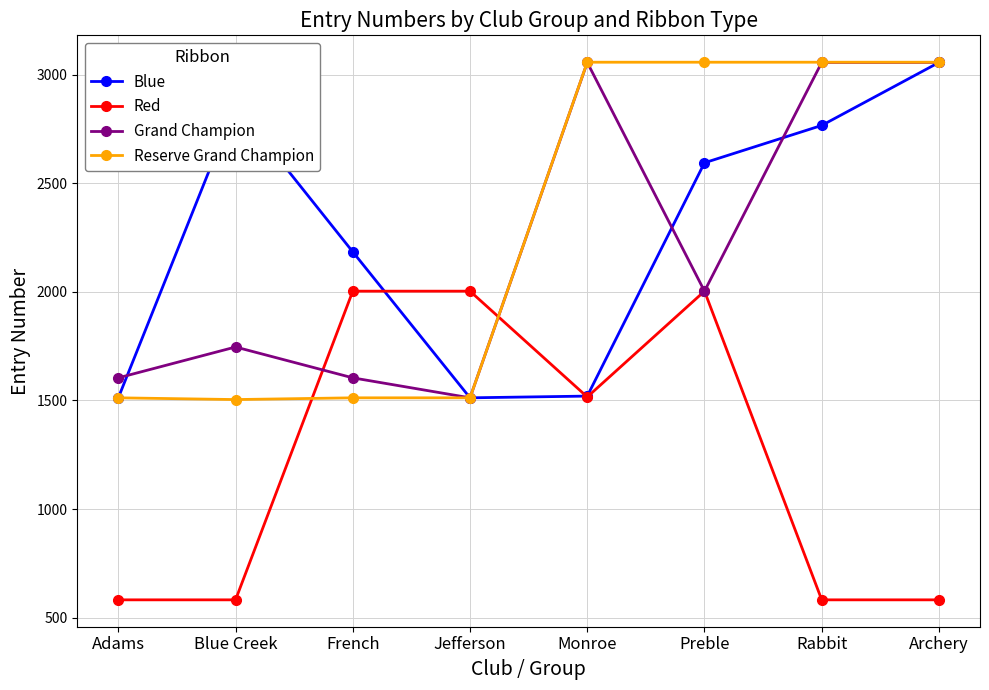

What is the total value across all series at Rabbit?

9461